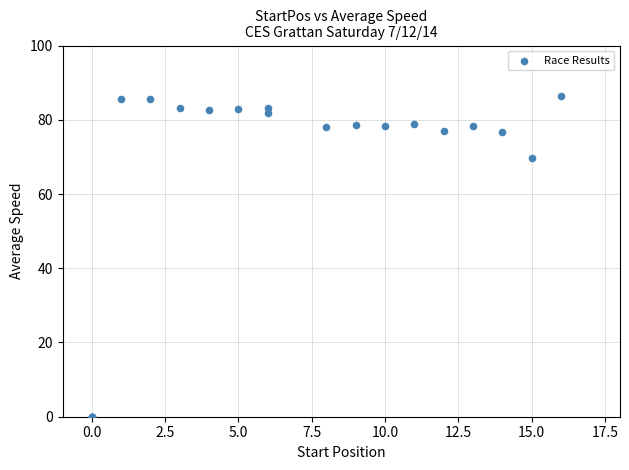

What Y value in the scatter plot is closest to 43?

69.7